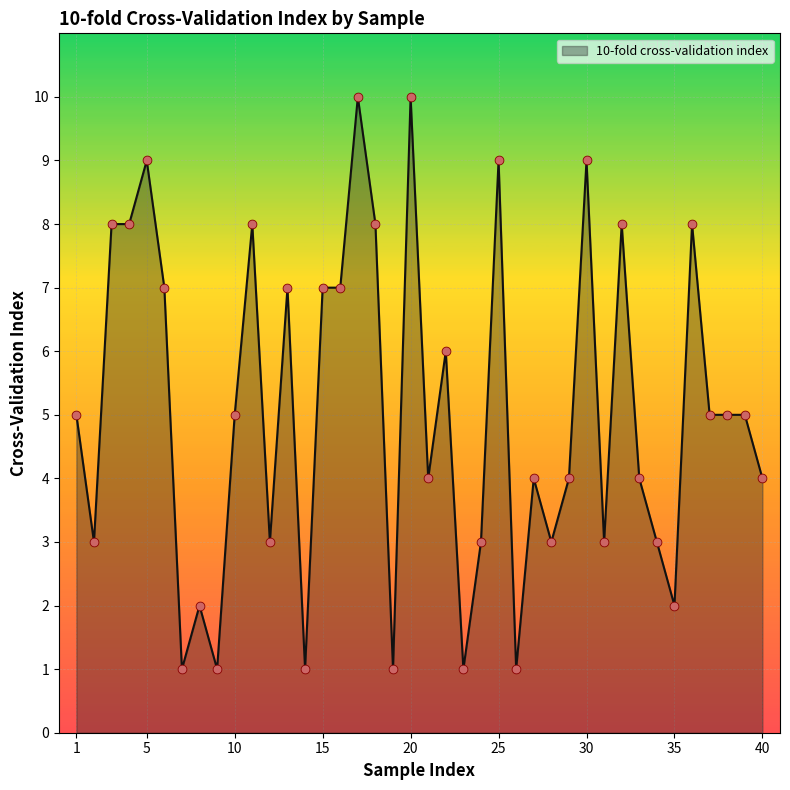

What is the difference between the maximum and minimum values?

9